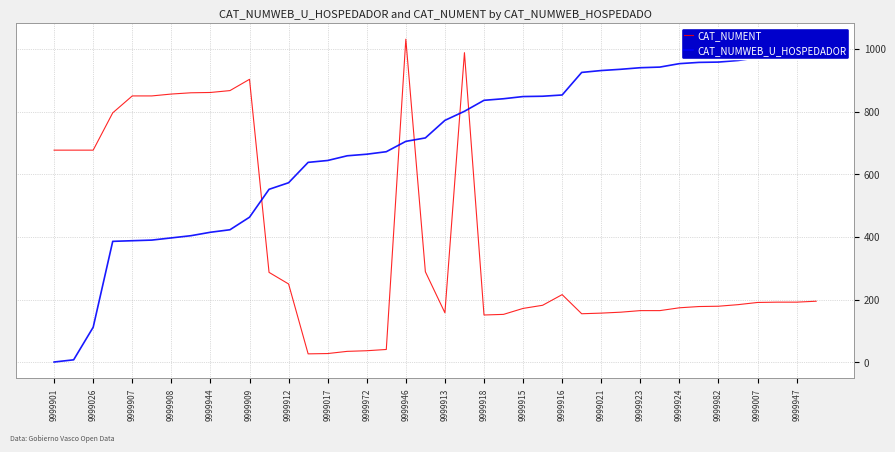

What position from the left is 9999923?

16